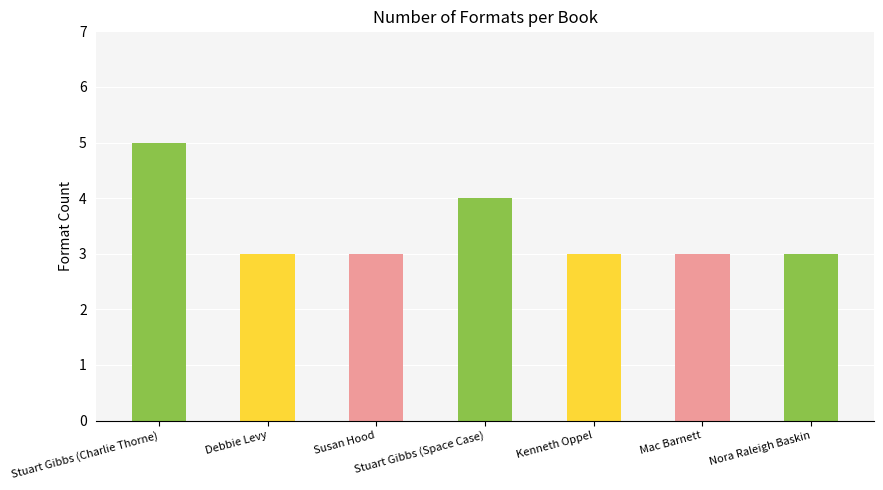

Which label corresponds to the largest value in the chart?

Stuart Gibbs (Charlie Thorne)